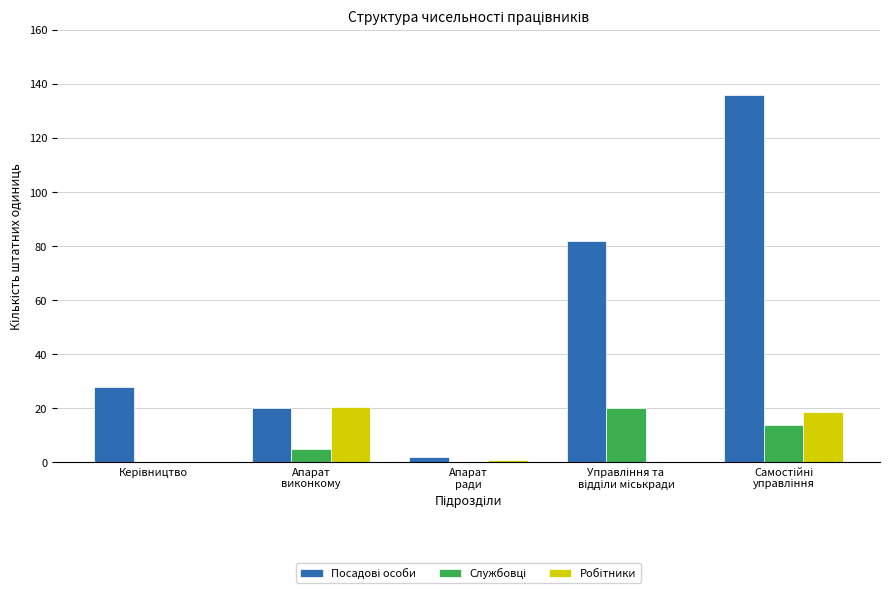

What is the maximum value shown in the chart?

136.0